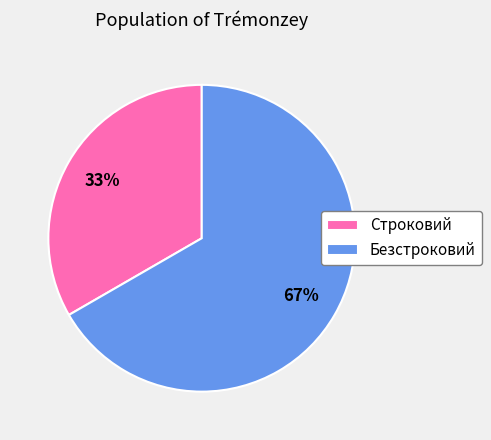

True or false: Безстроковий accounts for 67% of the total.

True